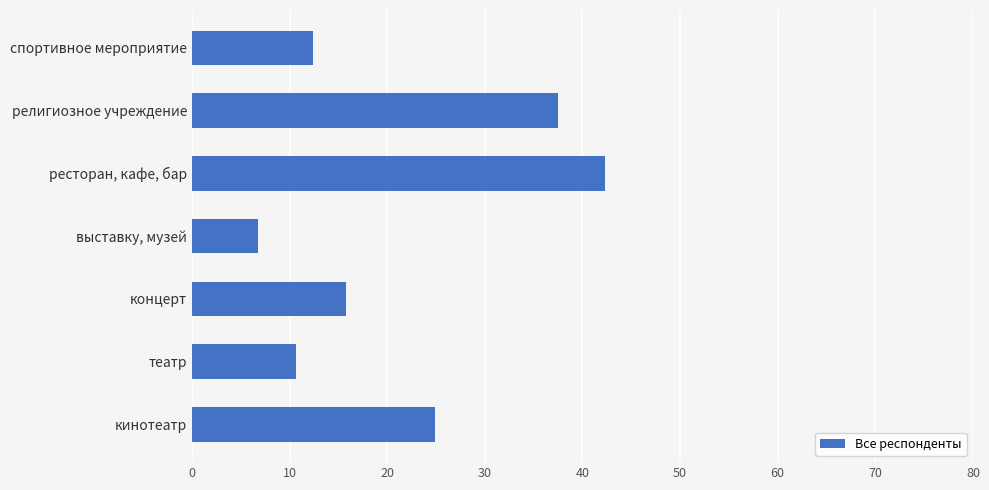

What is the difference between the maximum and minimum values?

35.5